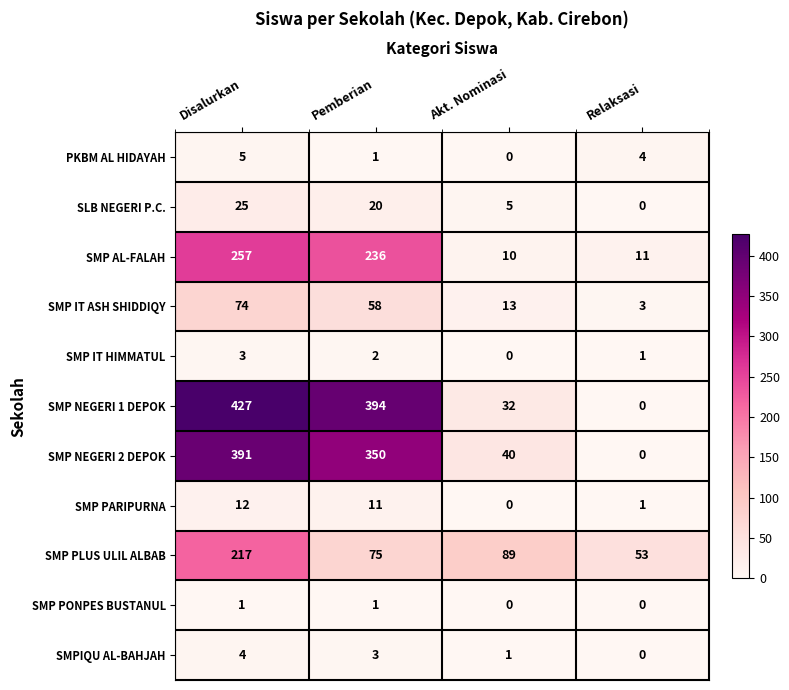

At which category is the sum across all series the highest?

Disalurkan